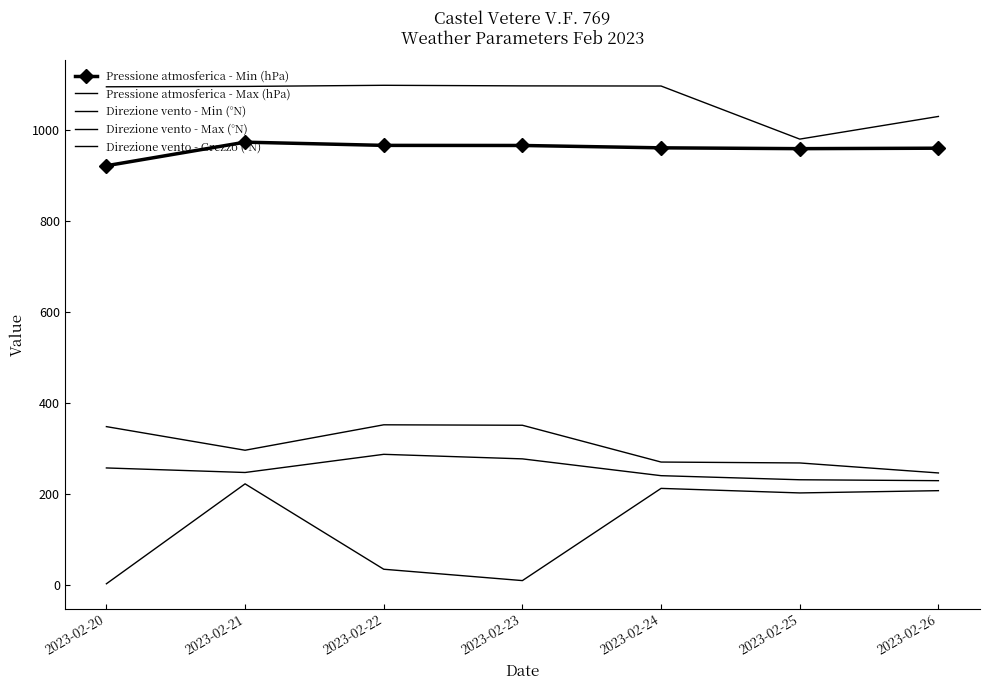

How many values in the Pressione atmosferica - Min (hPa) series are below 961?

2